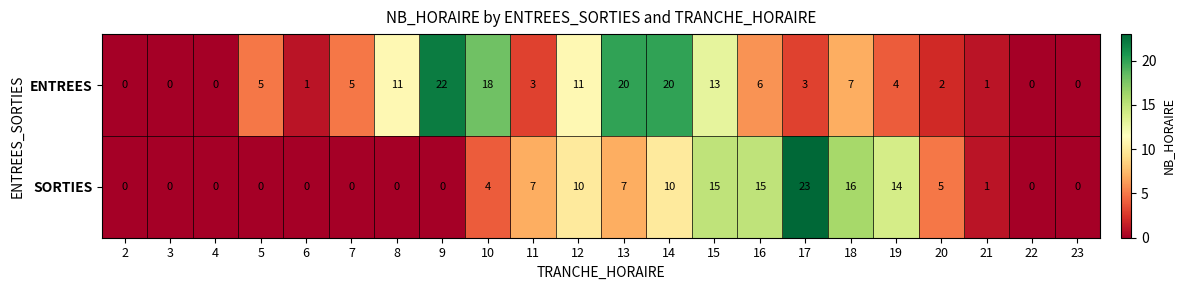

Which series changed the most between 15 and 20?

ENTREES